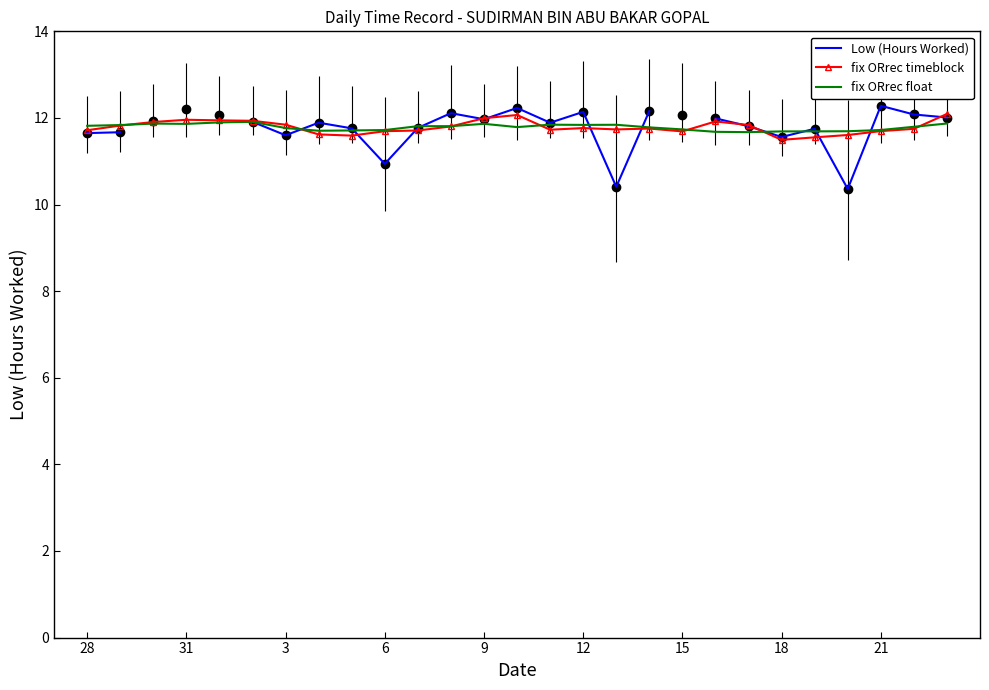

How many interior local valleys does the Low (Hours Worked) series have?

7